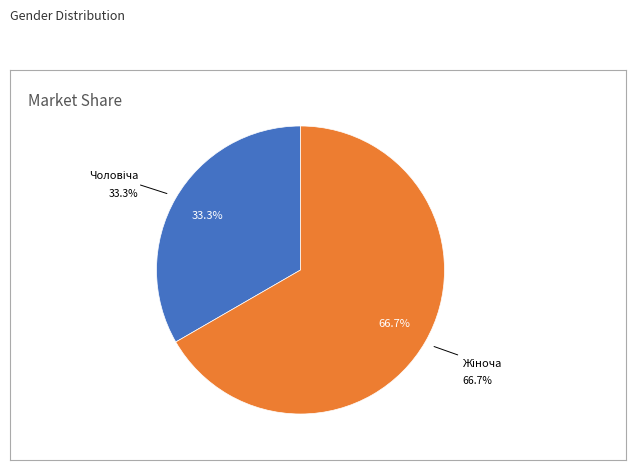

Which category has the biggest portion of the pie?

Жіноча